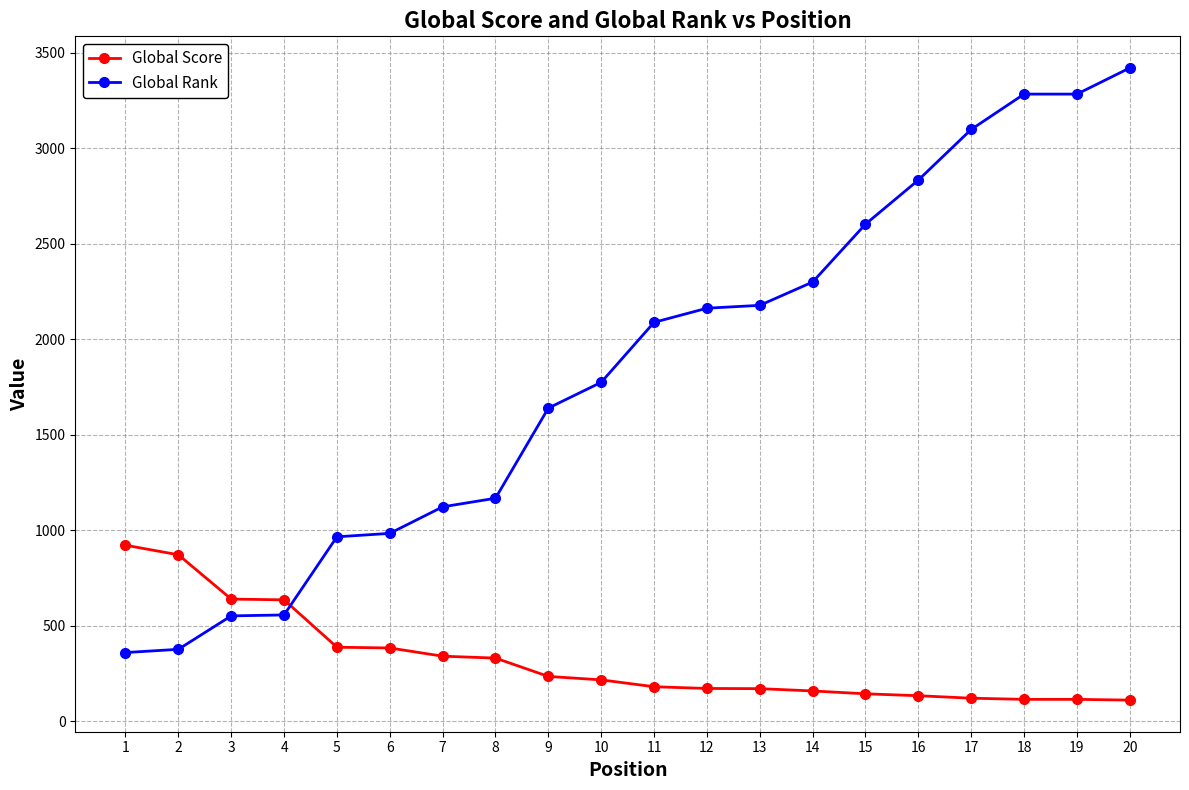

What is the difference between the Global Score values at 12 and 16?

38